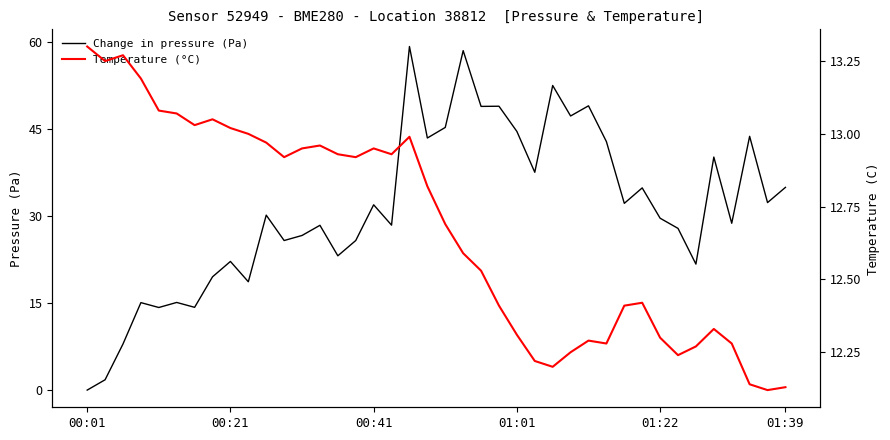

At which label does Temperature (°C) reach its peak?

00:01